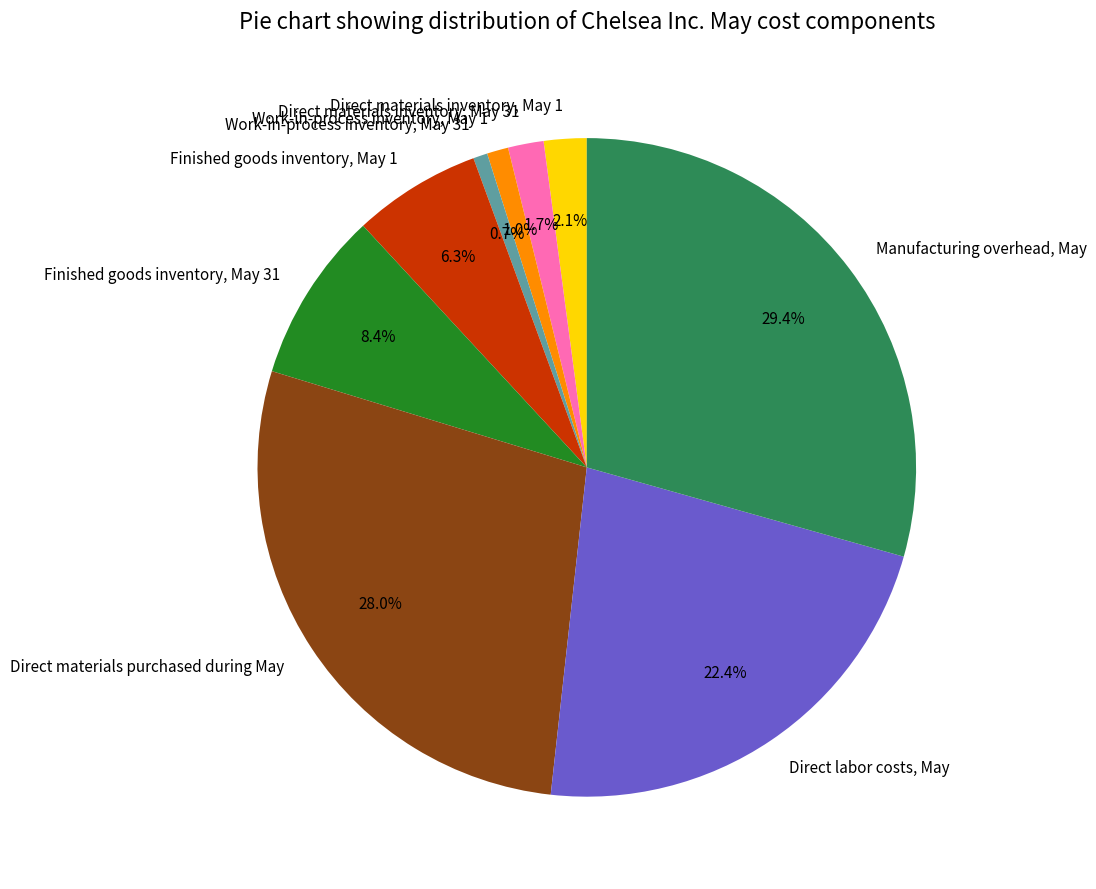

How many segments does this pie chart have?

9